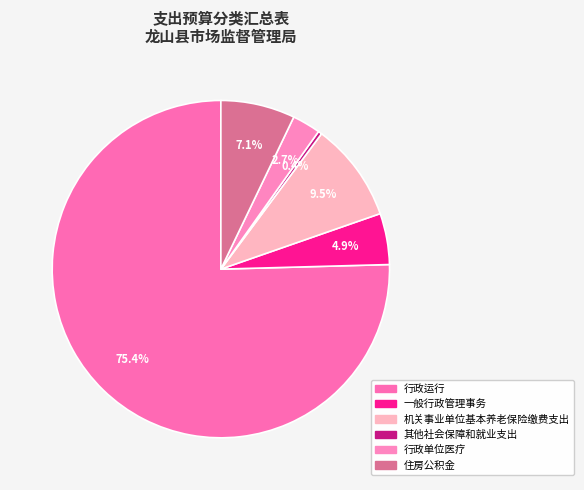

Which slice is the smallest?

其他社会保障和就业支出